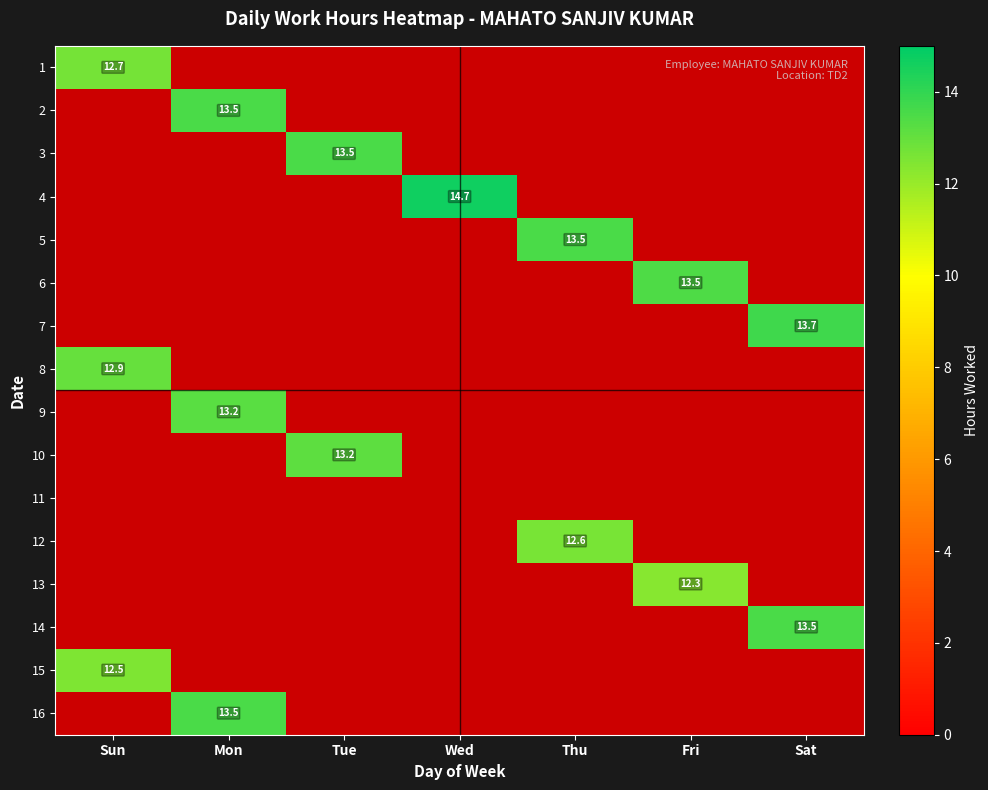

List the labels in order of 2 value, smallest first.

Sun, Tue, Wed, Thu, Fri, Sat, Mon